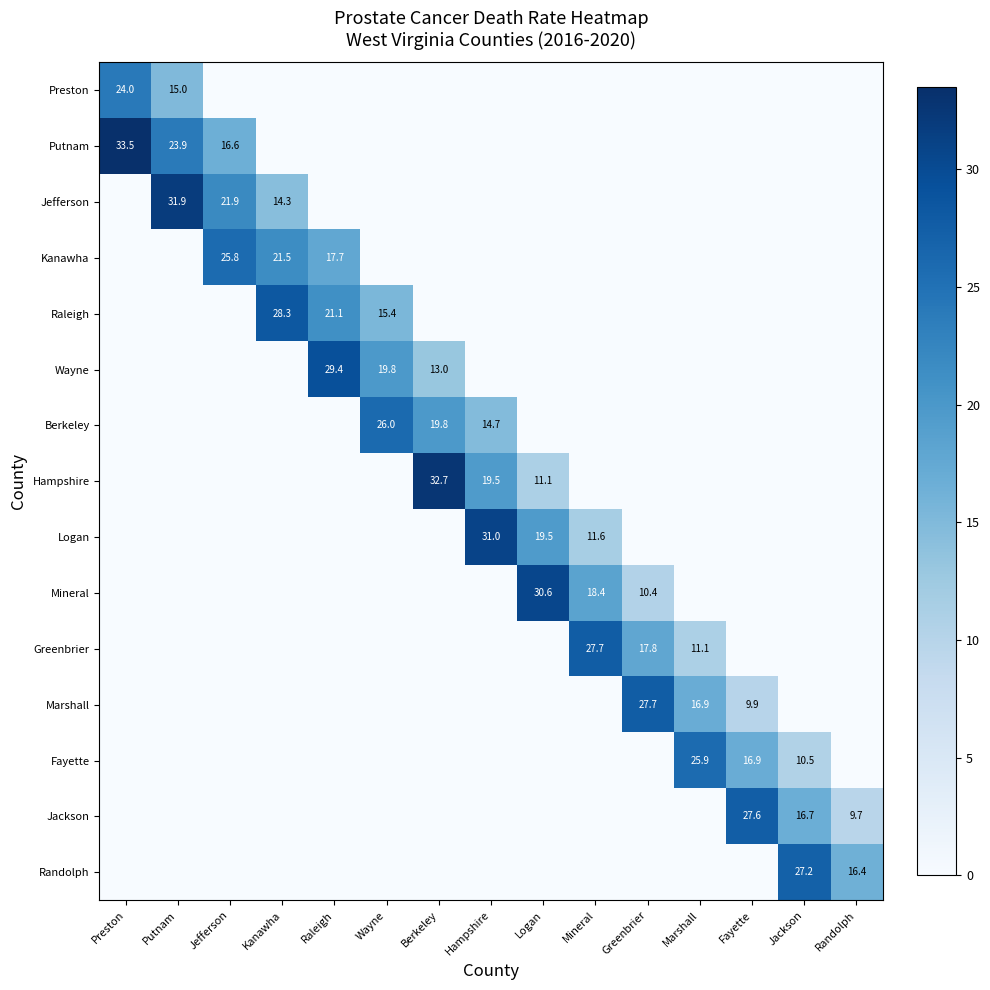

True or false: Berkeley has a value of 26.0 at Wayne.

True